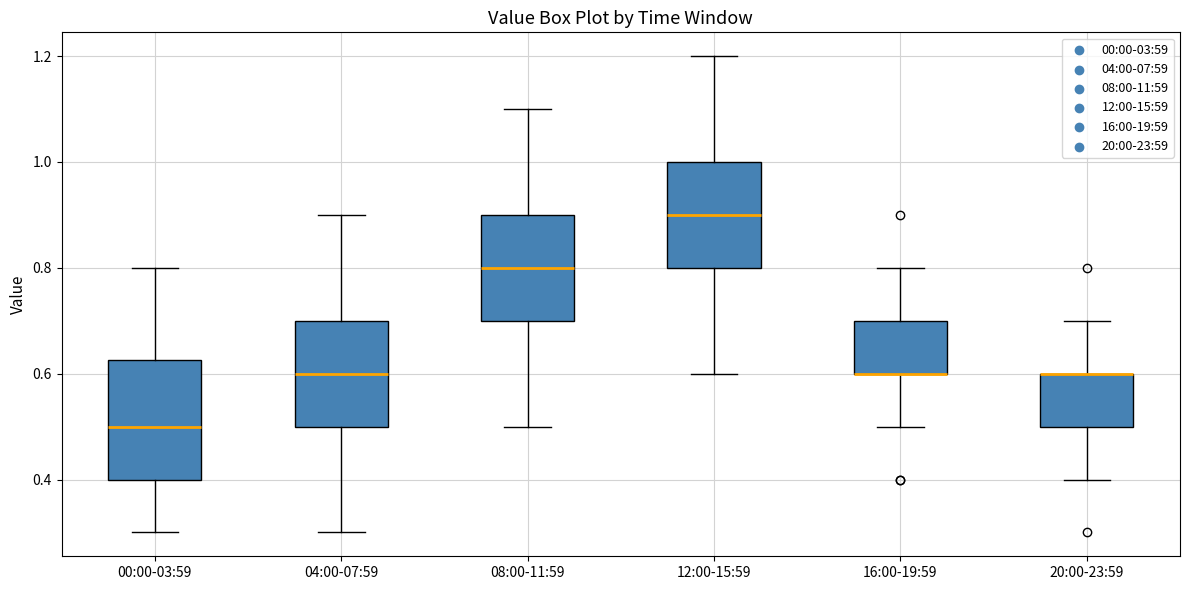

Reading left to right, read every box against the y-axis: the position of its median line, the range the box covers, and the ends of its whiskers. The values are not printed on the chart, so give them approximately, as read against the axis.

00:00-03:59: median 0.50, box 0.40 to 0.62, whiskers 0.30 to 0.80
04:00-07:59: median 0.60, box 0.50 to 0.70, whiskers 0.30 to 0.90
08:00-11:59: median 0.80, box 0.70 to 0.90, whiskers 0.50 to 1.10
12:00-15:59: median 0.90, box 0.80 to 1.00, whiskers 0.60 to 1.20
16:00-19:59: median 0.60 (drawn on the box's lower edge), box 0.60 to 0.70, whiskers 0.50 to 0.80
20:00-23:59: median 0.60 (drawn on the box's upper edge), box 0.50 to 0.60, whiskers 0.40 to 0.70